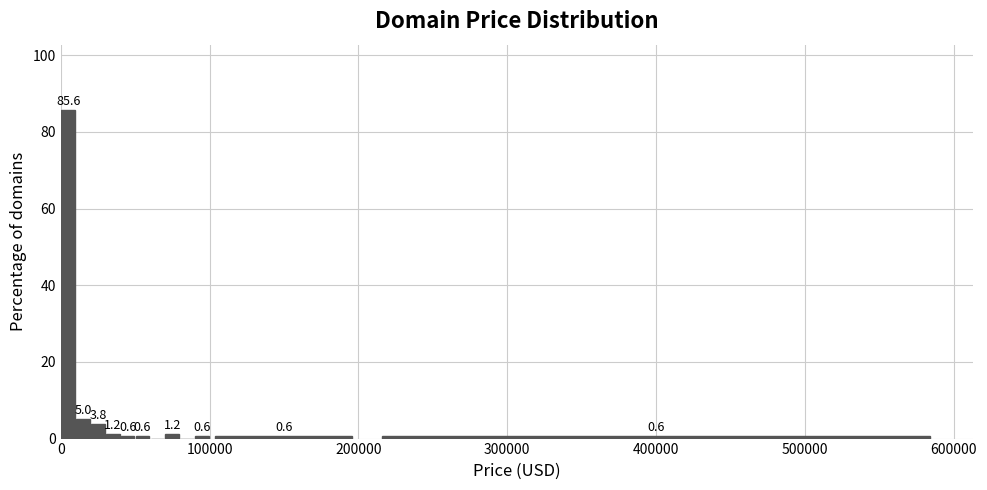

Read against the x-axis, roughly where is the centre of the tallest bar?

10000